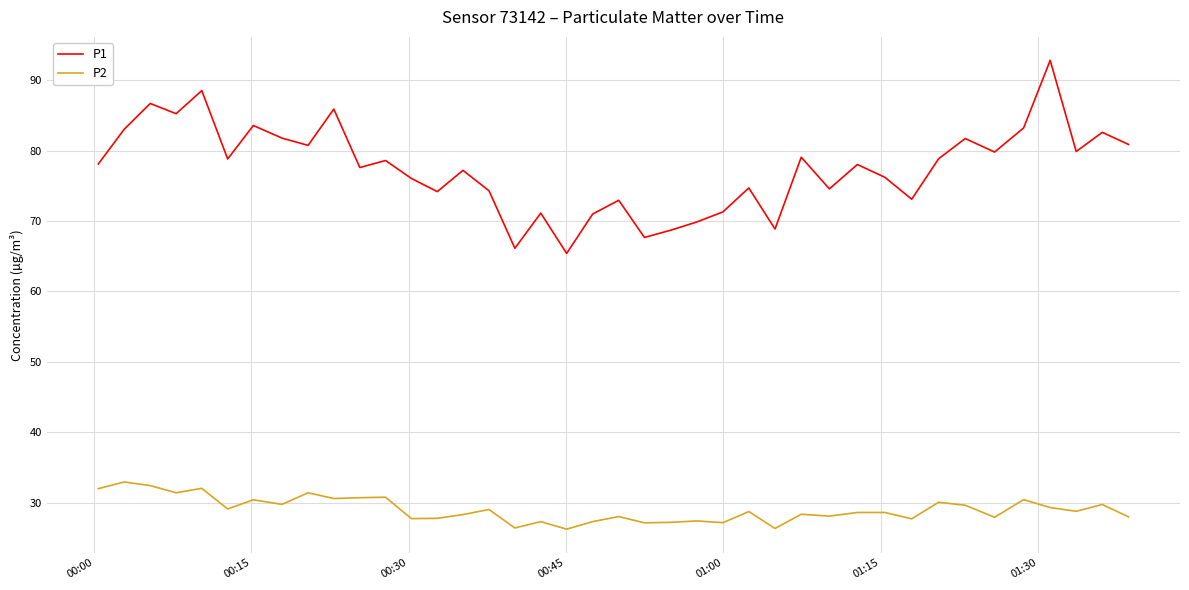

True or false: P2 and P1 cross at least once.

False